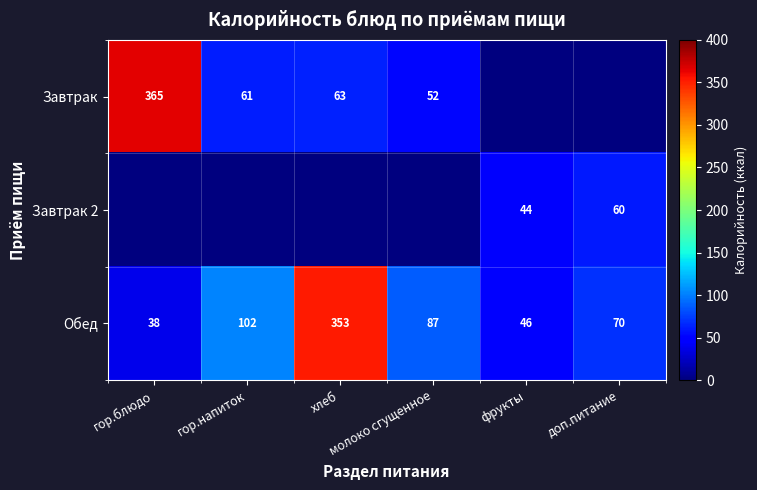

What is the average value of the Обед series?

116